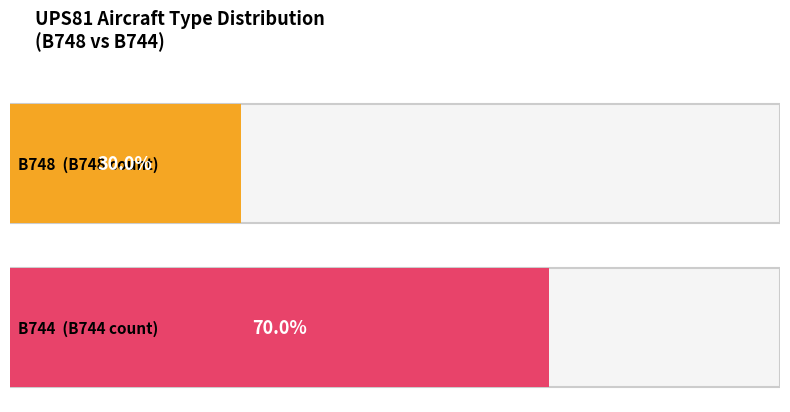

Which category has the lowest value across all series?

UPS81 B748 count